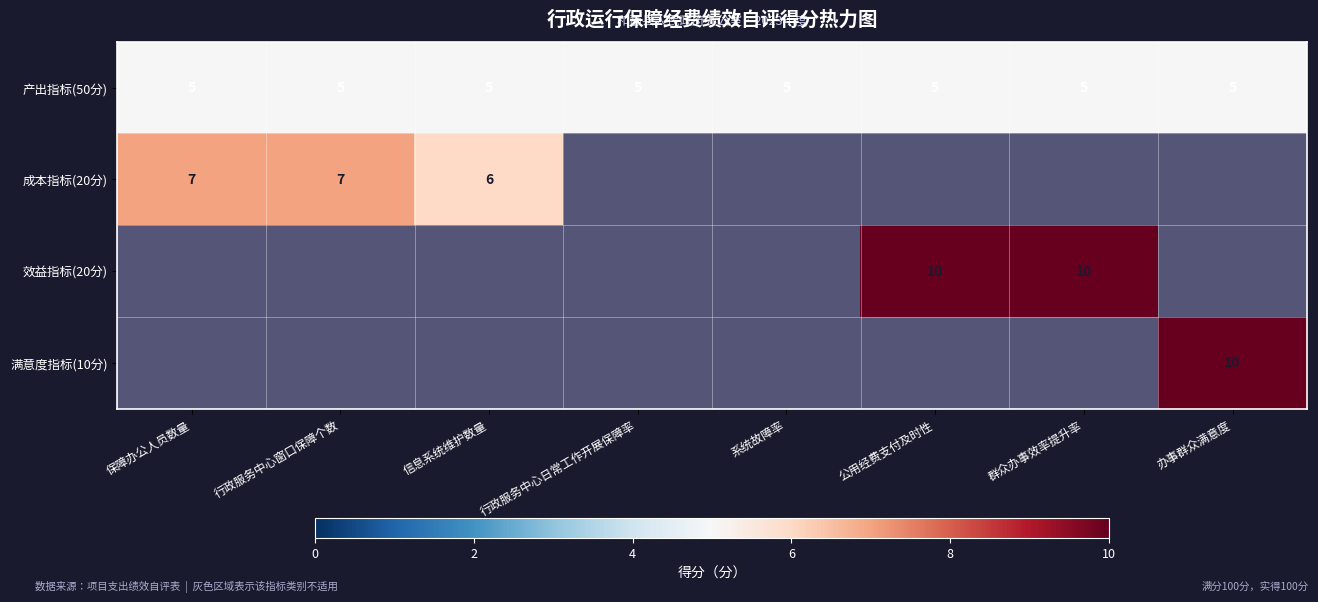

How many series are shown in this chart?

4